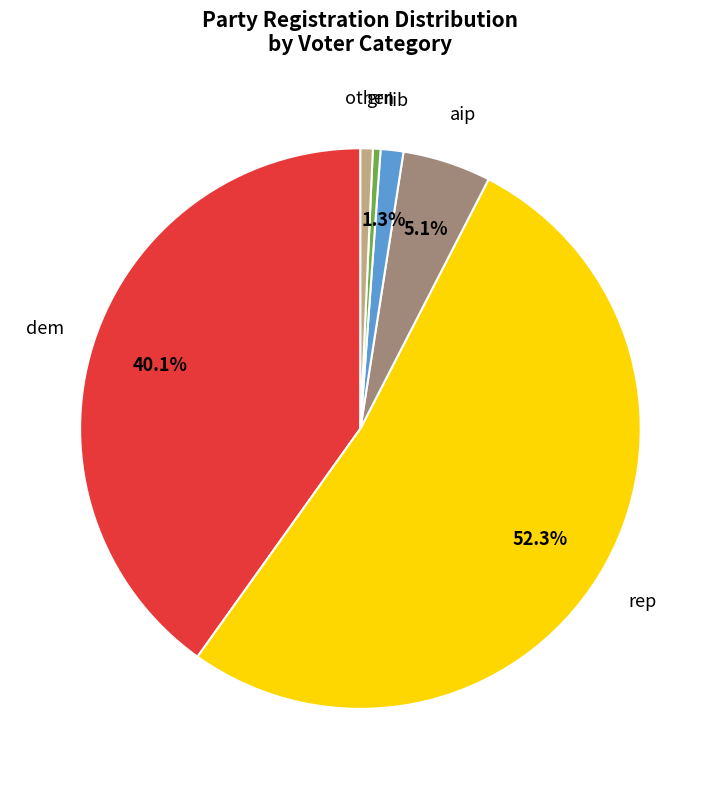

Which has a higher value, rep or dem?

rep